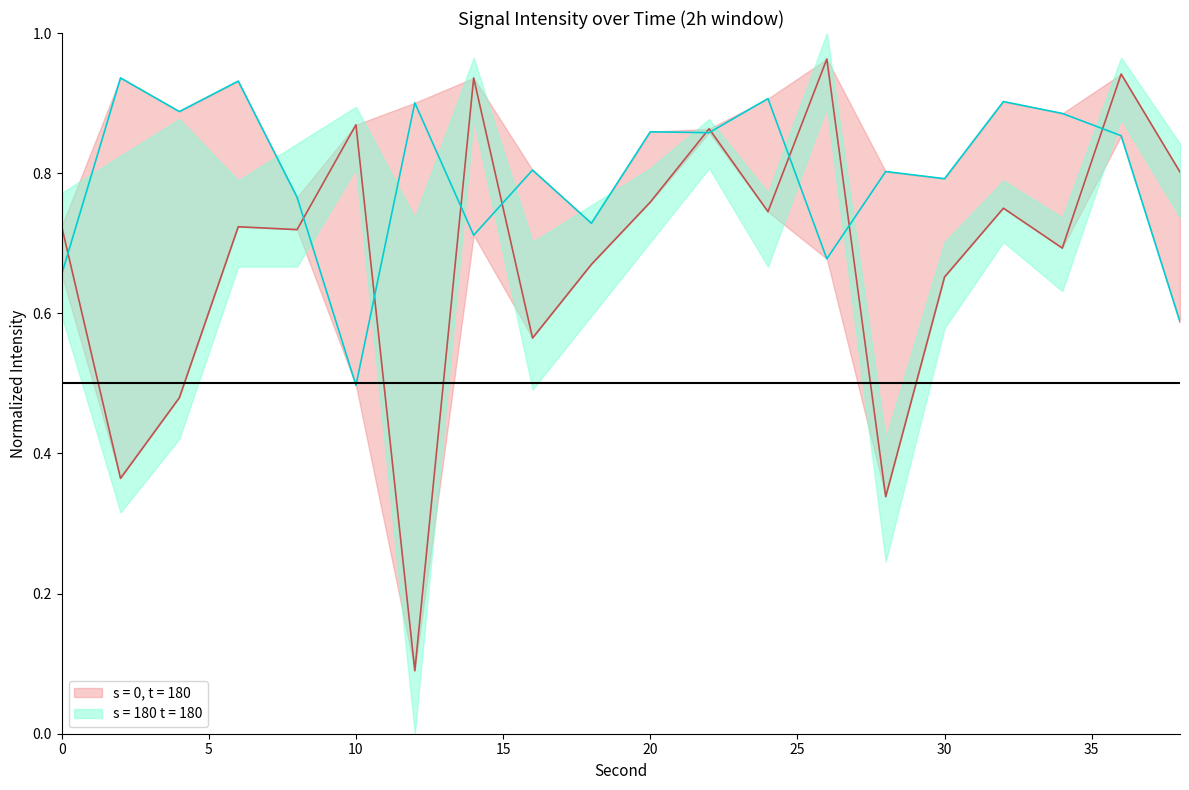

The value of intensity_lower at 22 is 0.9. True or false?

True